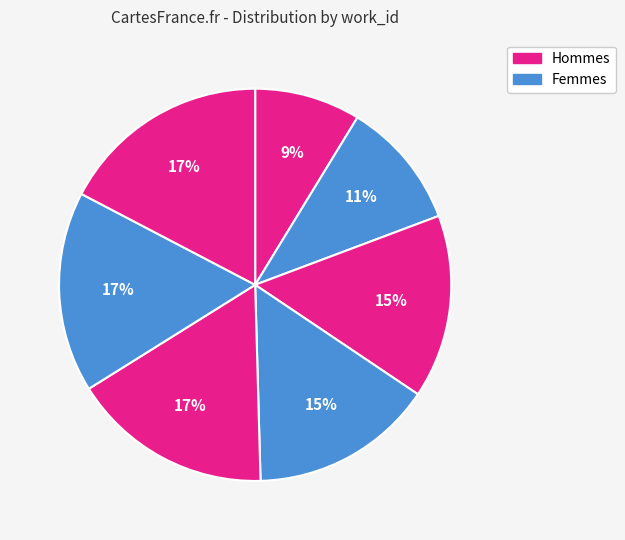

Count the number of slices in the pie.

7